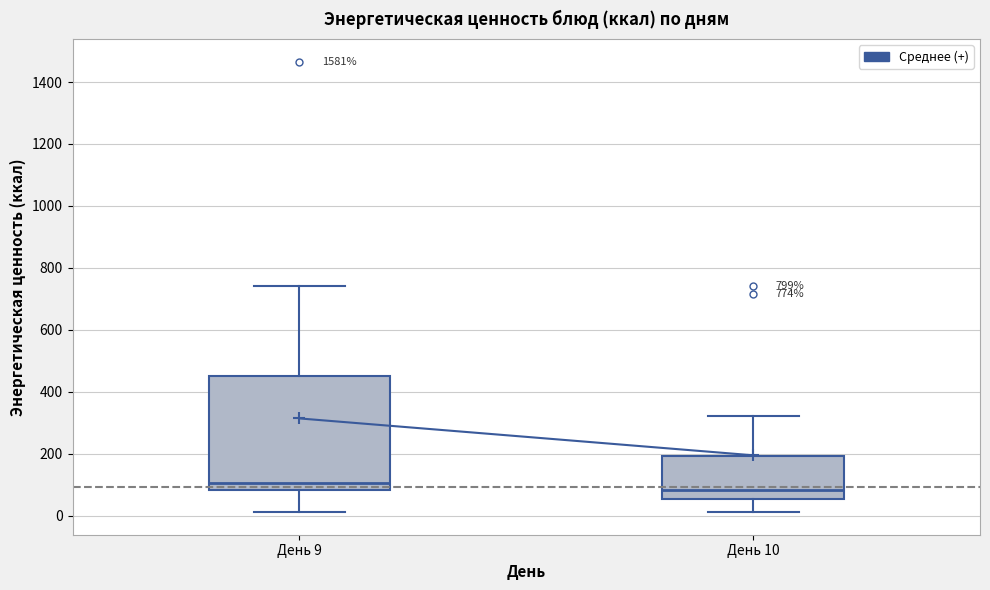

Which box has the highest median line?

День 9